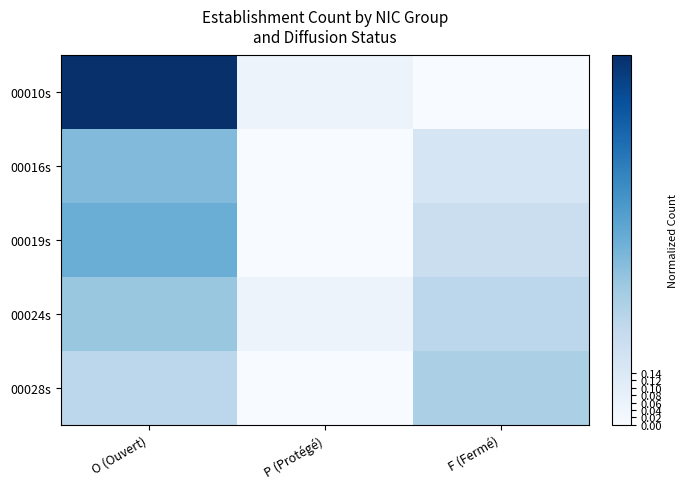

Which has a higher value, P (Protégé) or F (Fermé)?

P (Protégé)